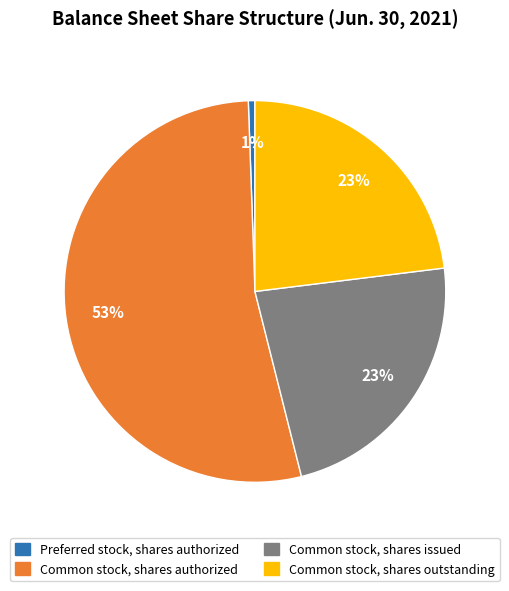

To the nearest percent, what is the average slice percentage?

25%